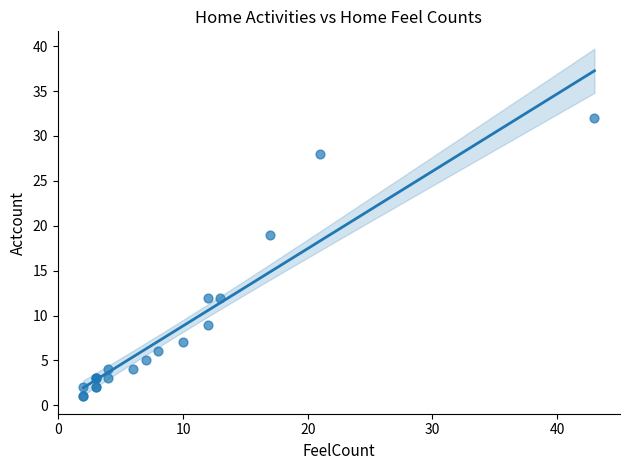

What Y value in the scatter plot is closest to 16?

19